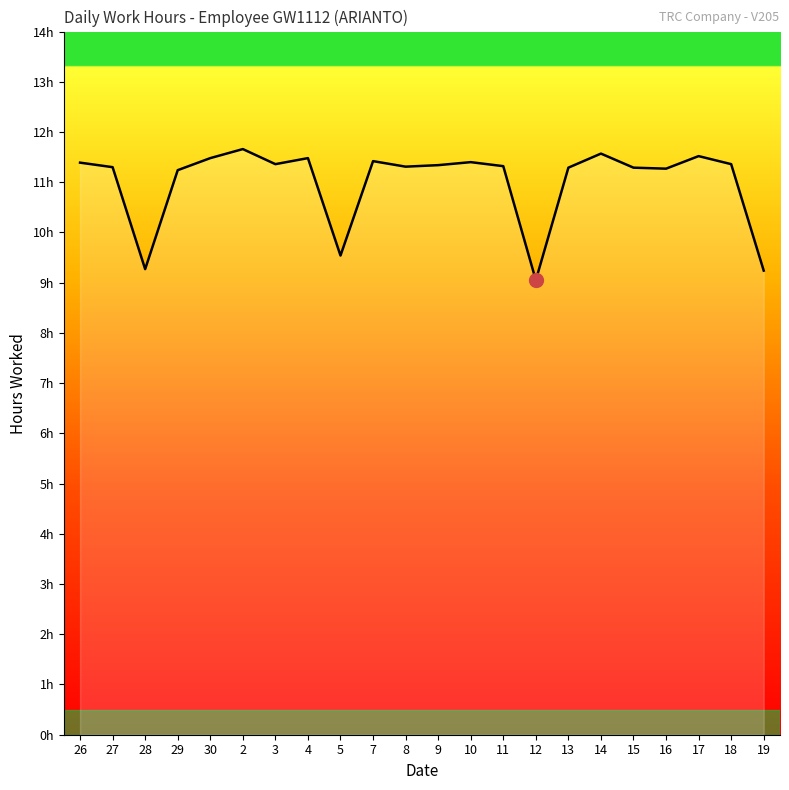

Rank the categories by value from highest to lowest.

2, 14, 17, 30, 4, 7, 10, 26, 3, 18, 9, 11, 8, 27, 13, 15, 16, 29, 5, 28, 19, 12